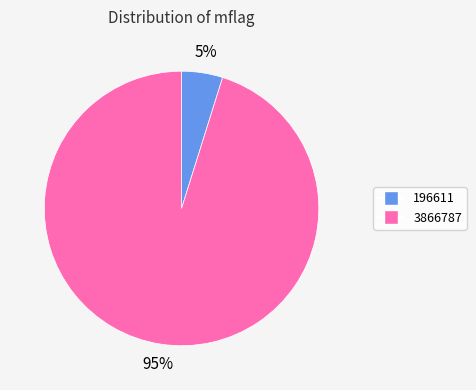

To the nearest percent, what is the average slice percentage?

50%